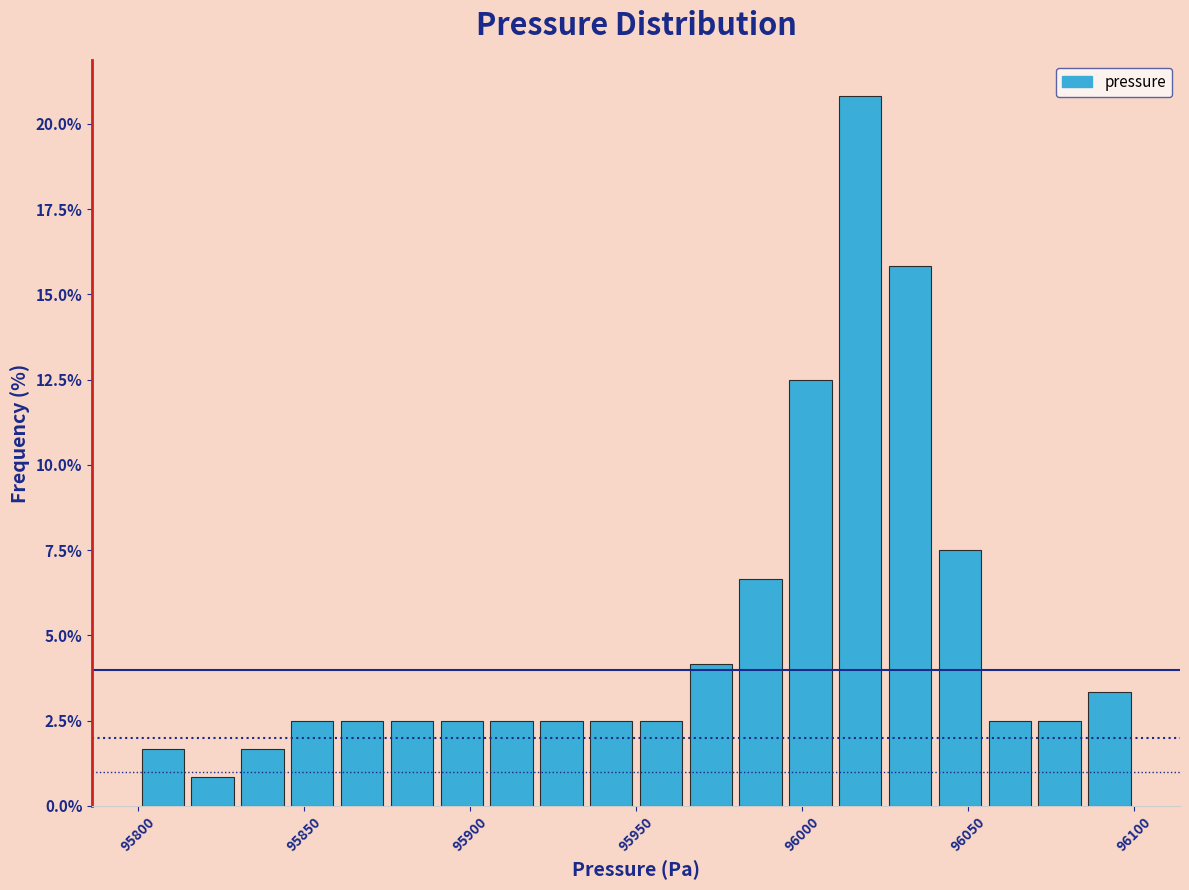

Read against the x-axis, roughly where is the centre of the tallest bar?

96020